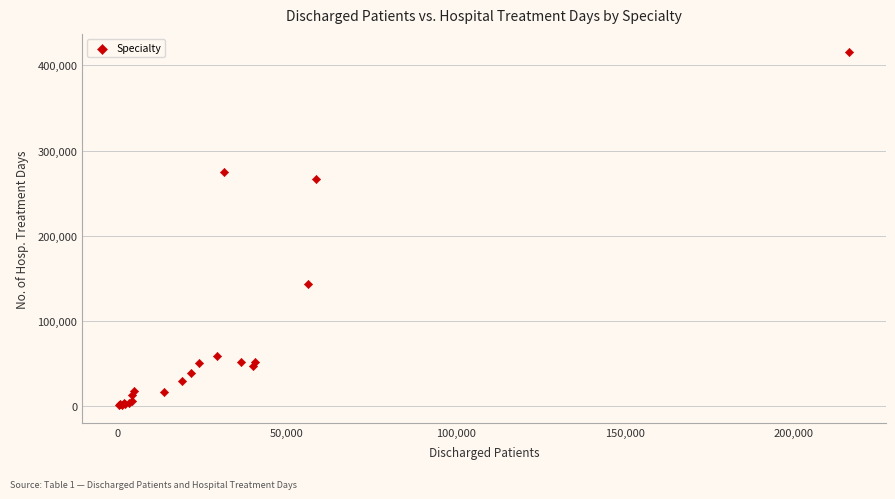

What Y value in the scatter plot is closest to 208819?

266556